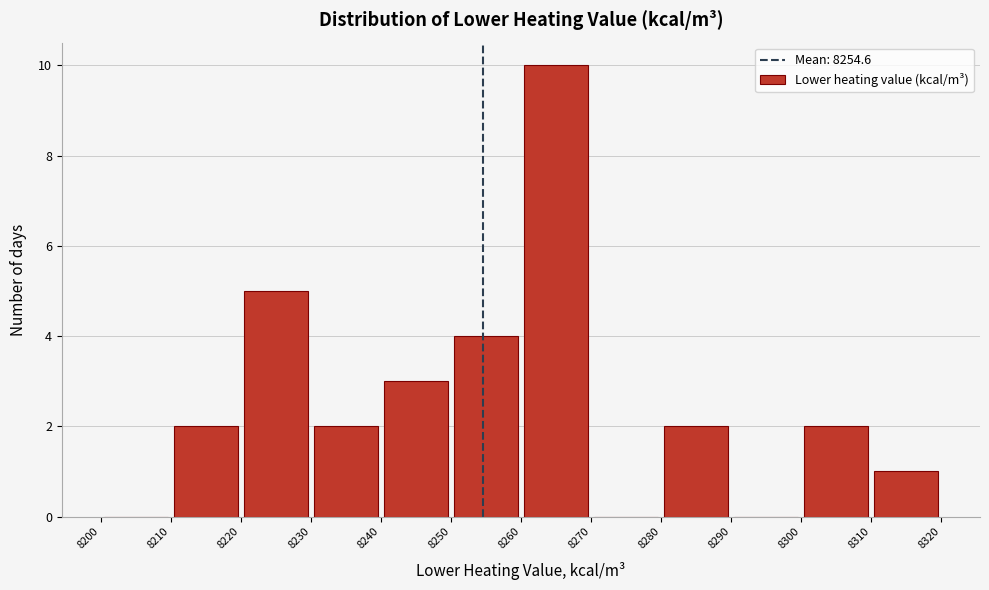

Reading left to right, transcribe this chart: for each bar, give the range it covers on the x-axis and its height. The values are not printed on the chart, so give them approximately, as read against the axis.

8200 to 8210: 0
8210 to 8220: 2
8220 to 8230: 5
8230 to 8240: 2
8240 to 8250: 3
8250 to 8260: 4
8260 to 8270: 10
8270 to 8280: 0
8280 to 8290: 2
8290 to 8300: 0
8300 to 8310: 2
8310 to 8320: 1